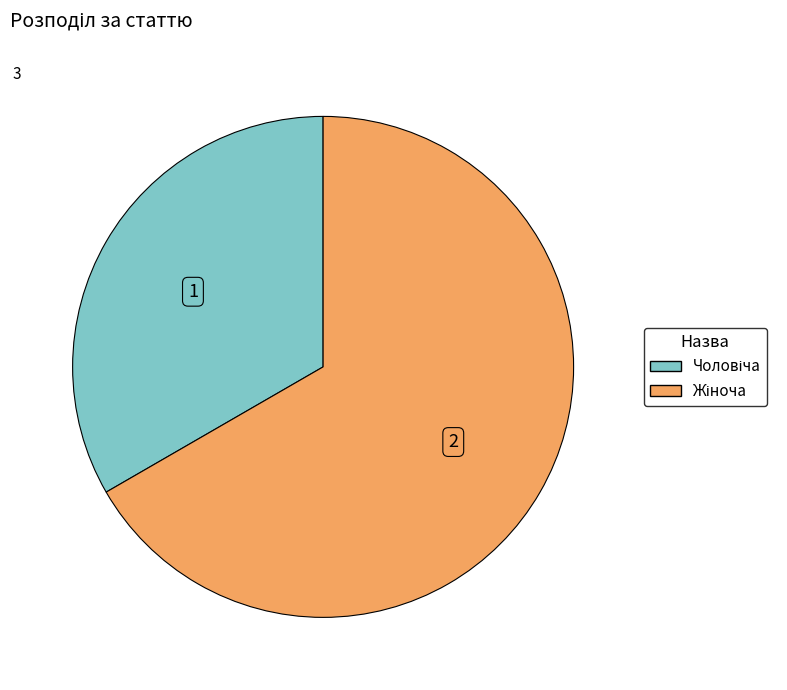

Is there any slice that represents more than half of the pie?

Yes